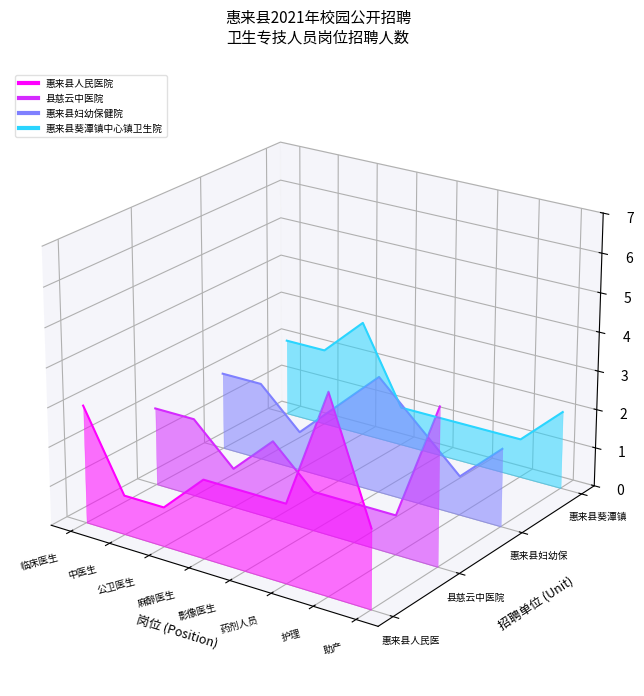

What position from the left is 中医生?

2